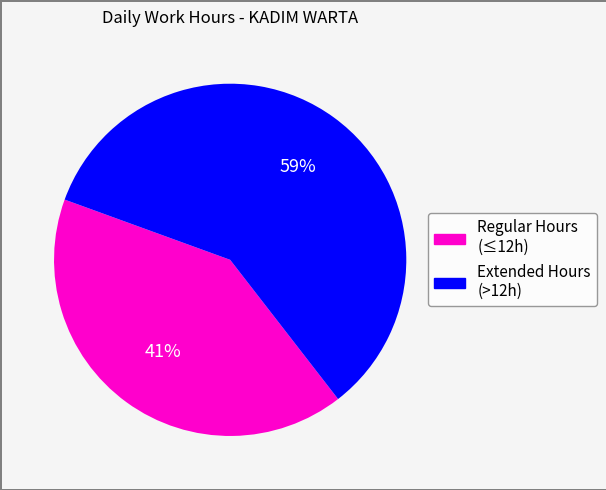

To the nearest percent, what is the difference between the largest and smallest slice percentages?

18%